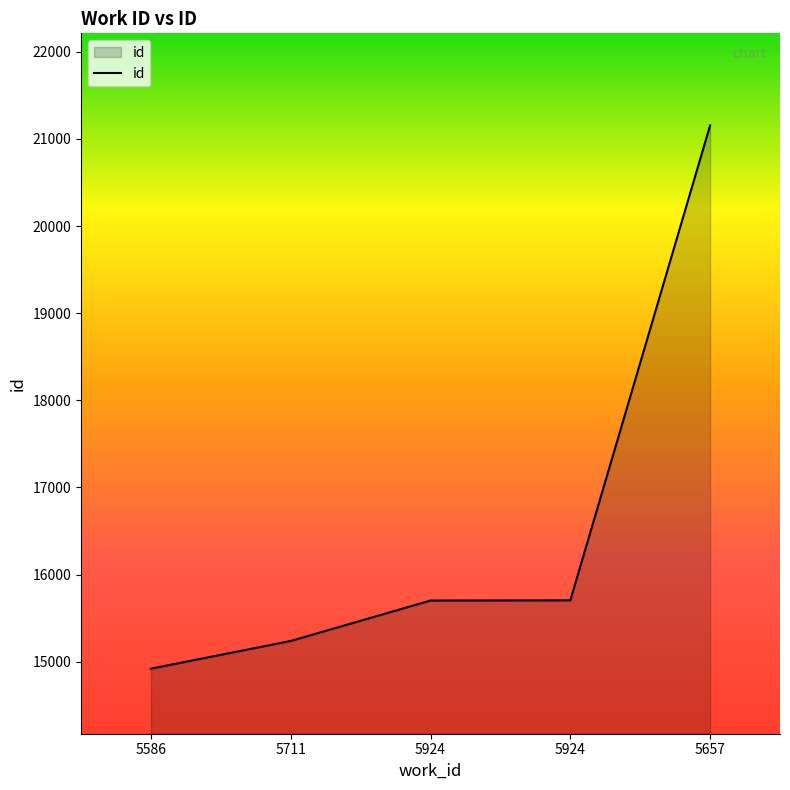

What is the label of the 1st point from the left?

5586